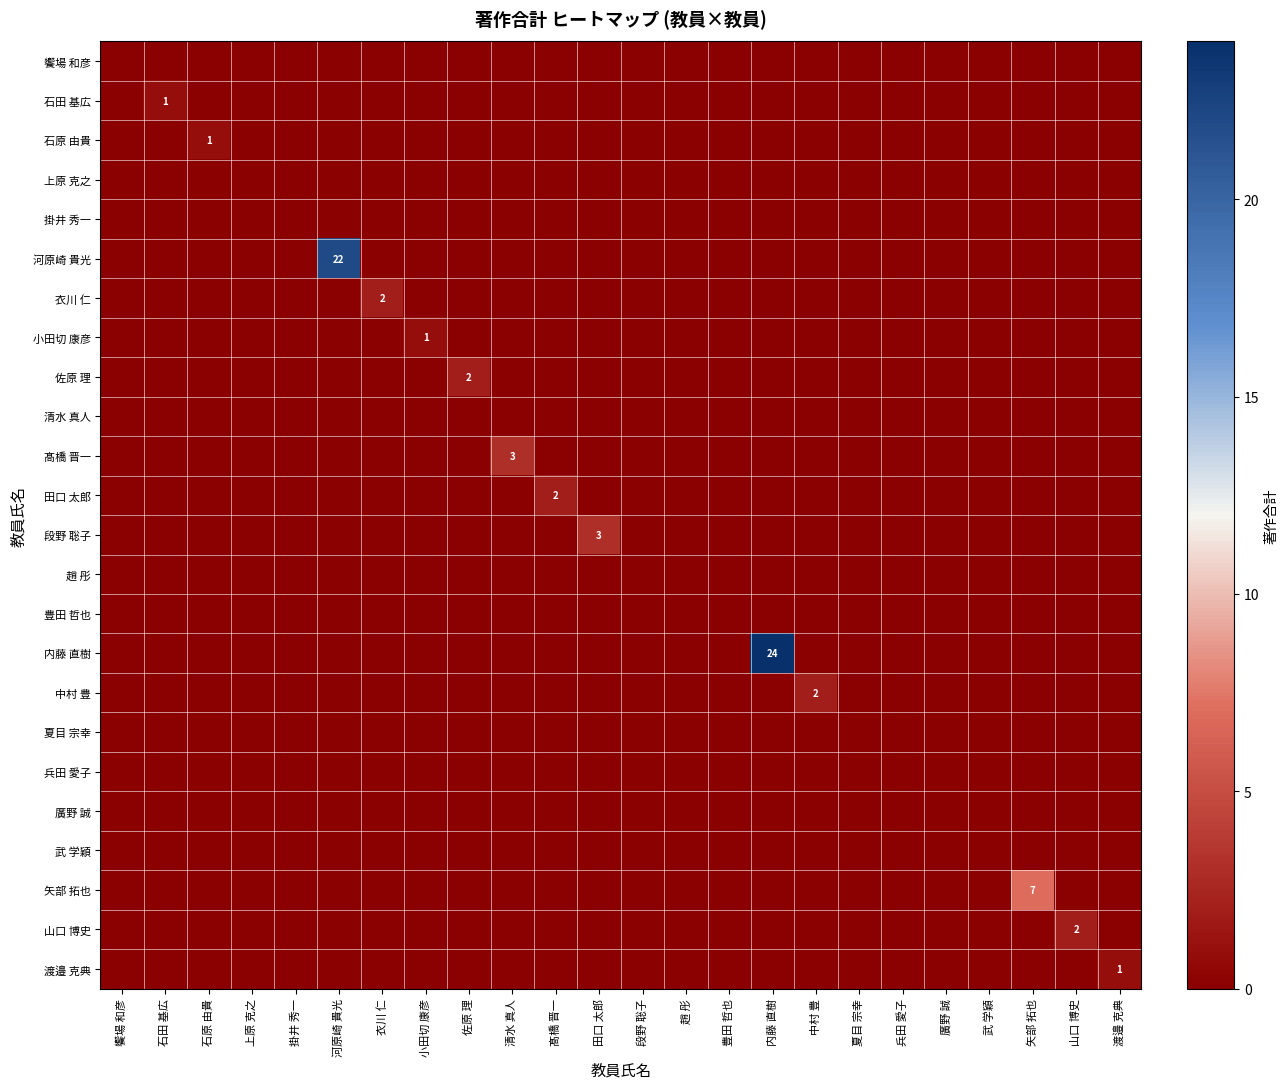

True or false: 矢部 拓也 has a value of 0 at 豊田 哲也.

True